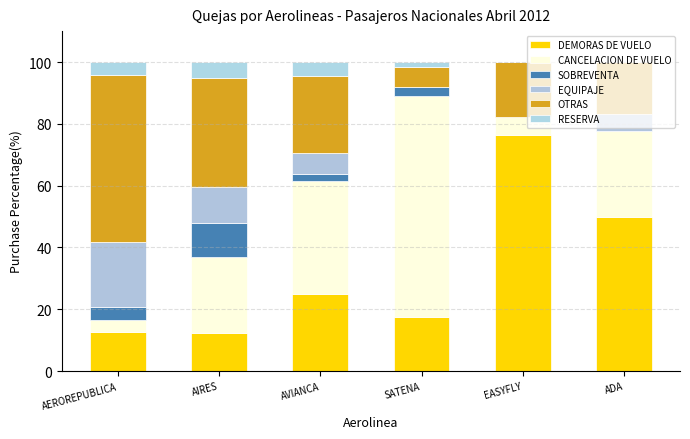

Between AIRES and ADA, which series saw the biggest shift?

DEMORAS DE VUELO